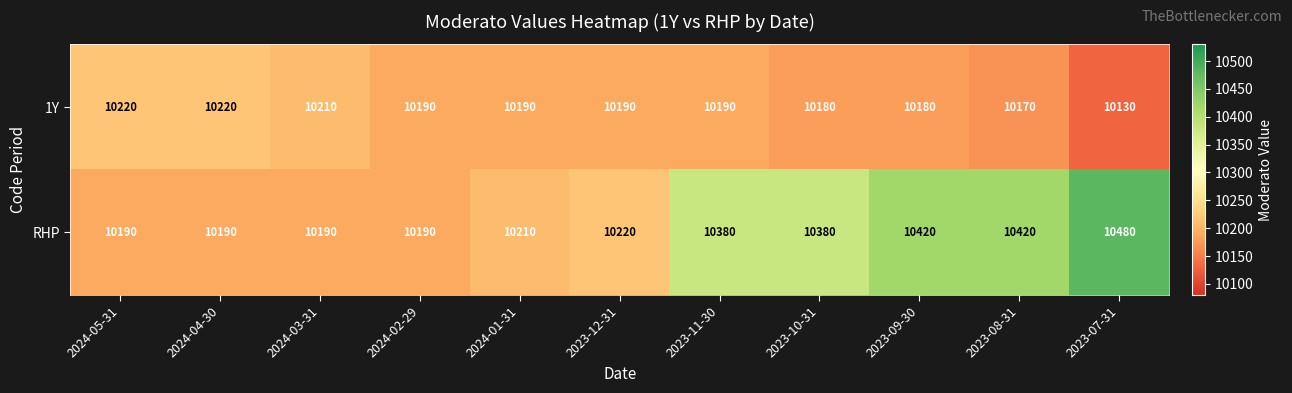

At which category is the sum across all series the highest?

2023-07-31